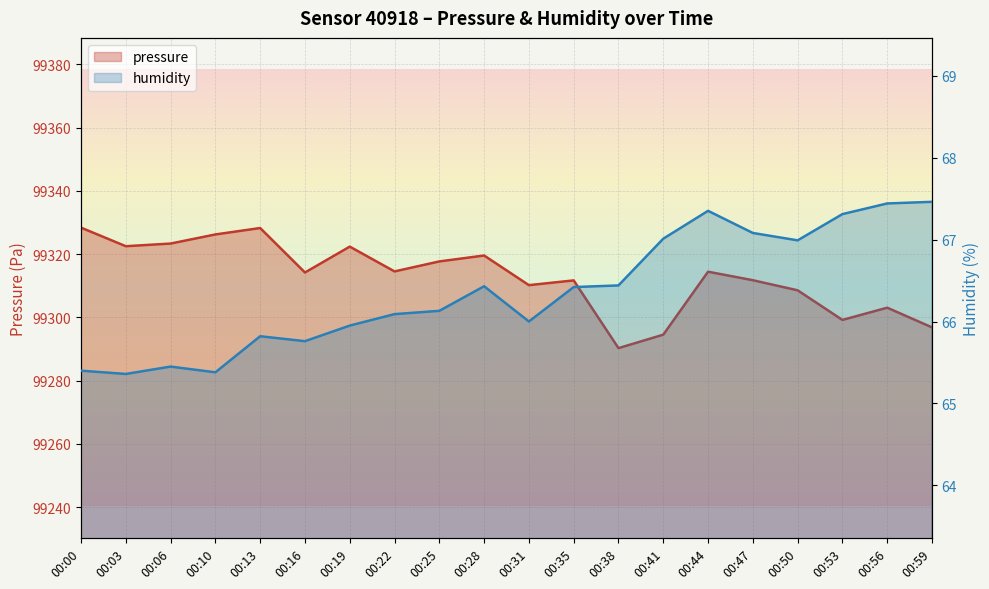

At which label does pressure reach its minimum?

00:38